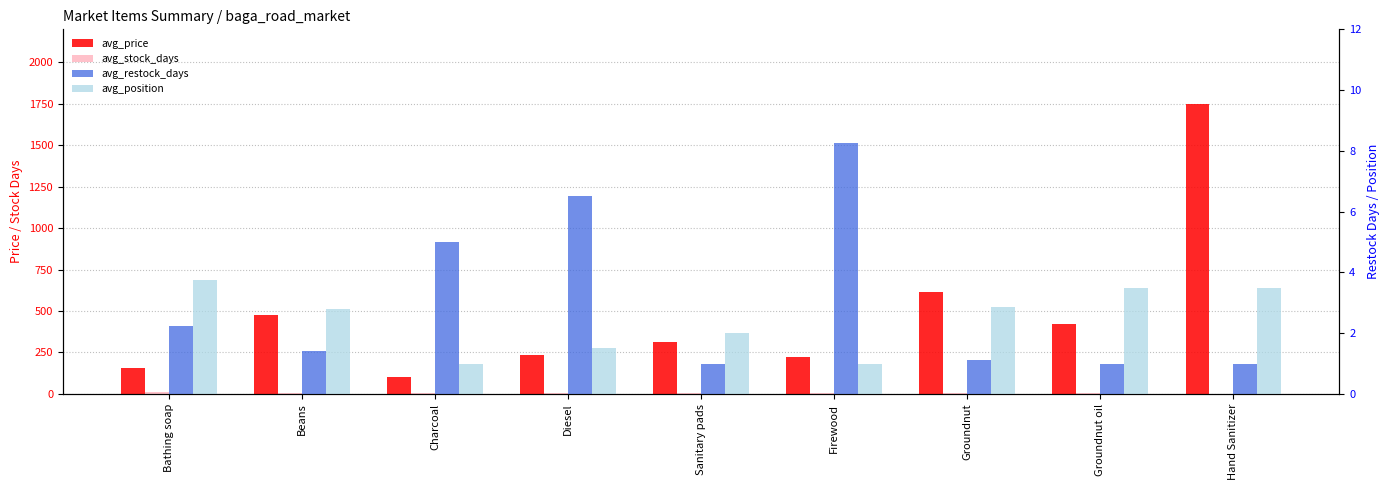

True or false: avg_price has a value of 100.0 at Charcoal.

True